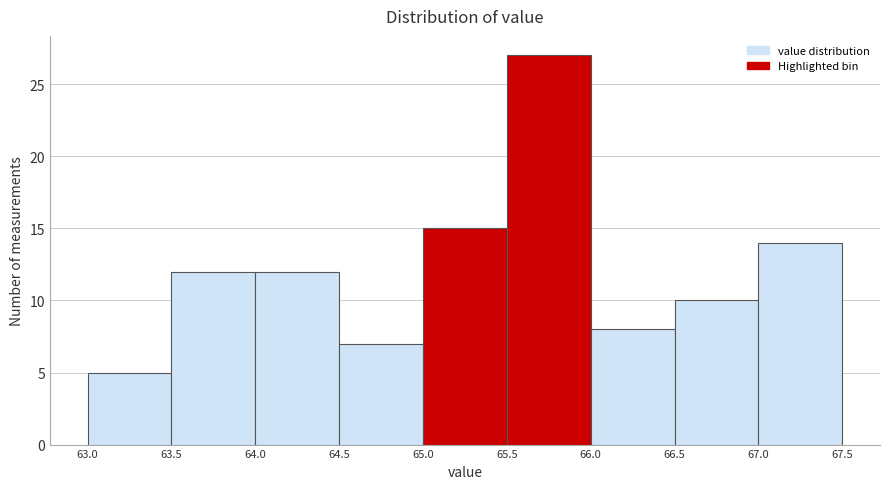

Reading left to right, transcribe this chart: for each bar, give the range it covers on the x-axis and its height. The values are not printed on the chart, so give them approximately, as read against the axis.

63.0 to 63.5: 5
63.5 to 64.0: 12
64.0 to 64.5: 12
64.5 to 65.0: 7
65.0 to 65.5: 15
65.5 to 66.0: 27
66.0 to 66.5: 8
66.5 to 67.0: 10
67.0 to 67.5: 14